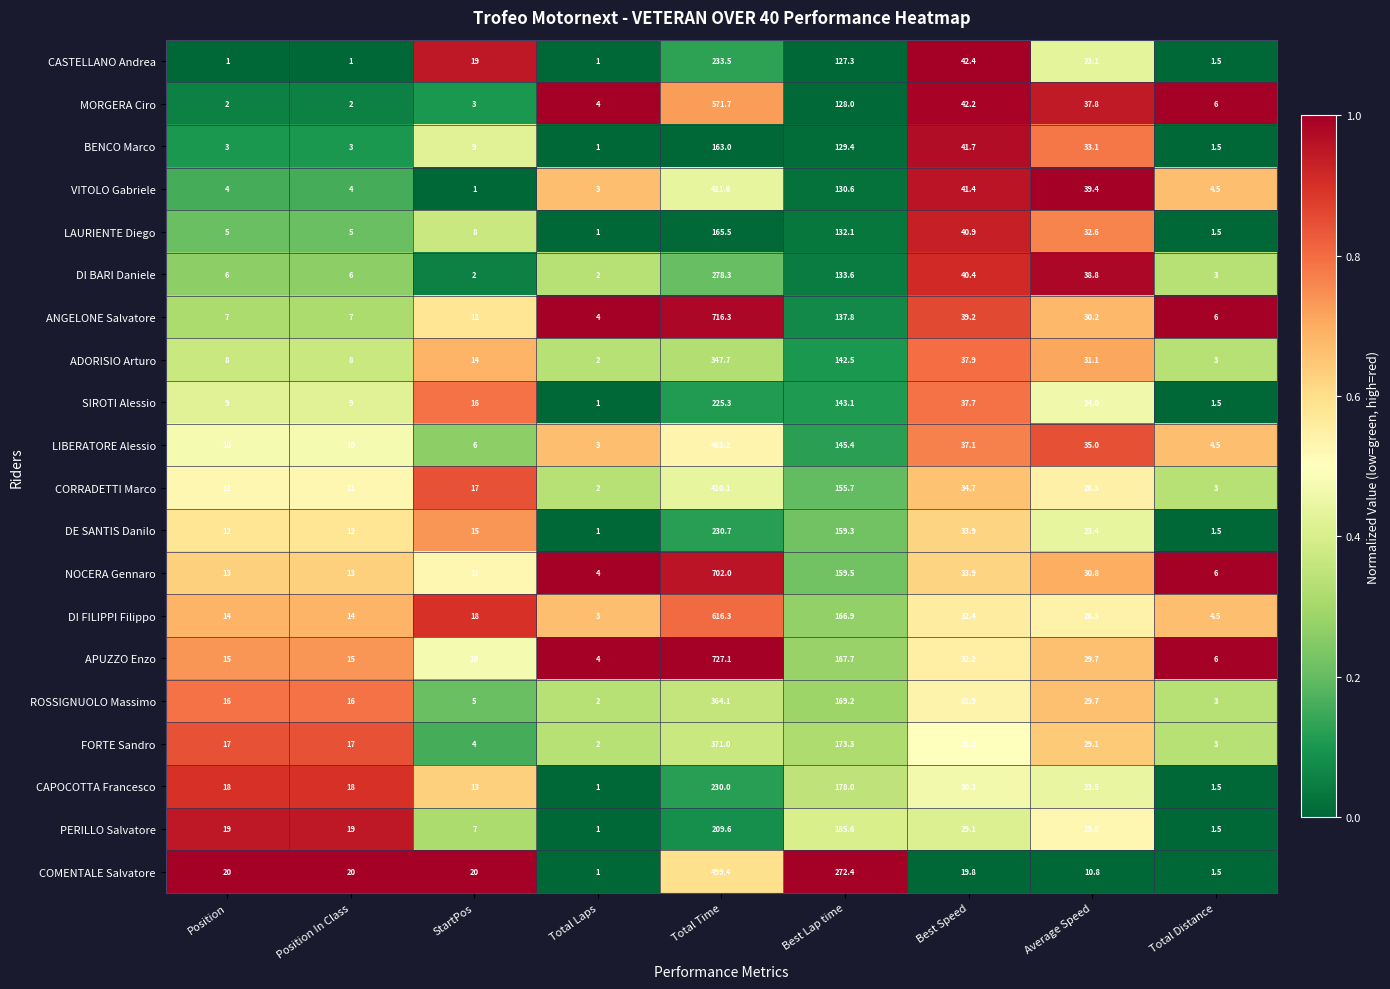

Which category has the highest value across all series?

Total Time